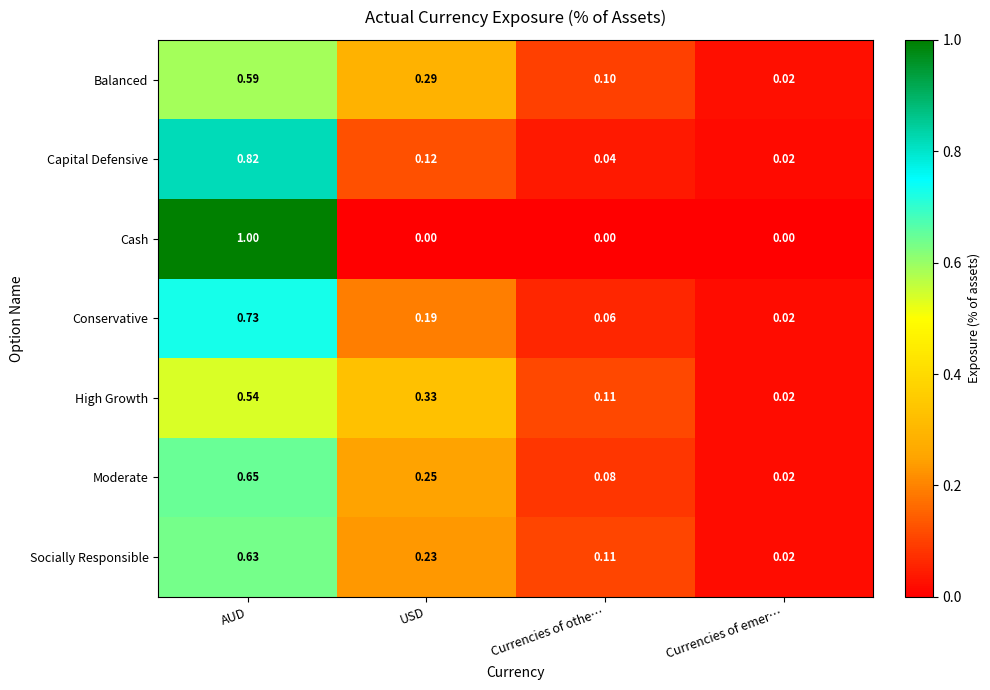

At which category is the sum across all series the highest?

AUD